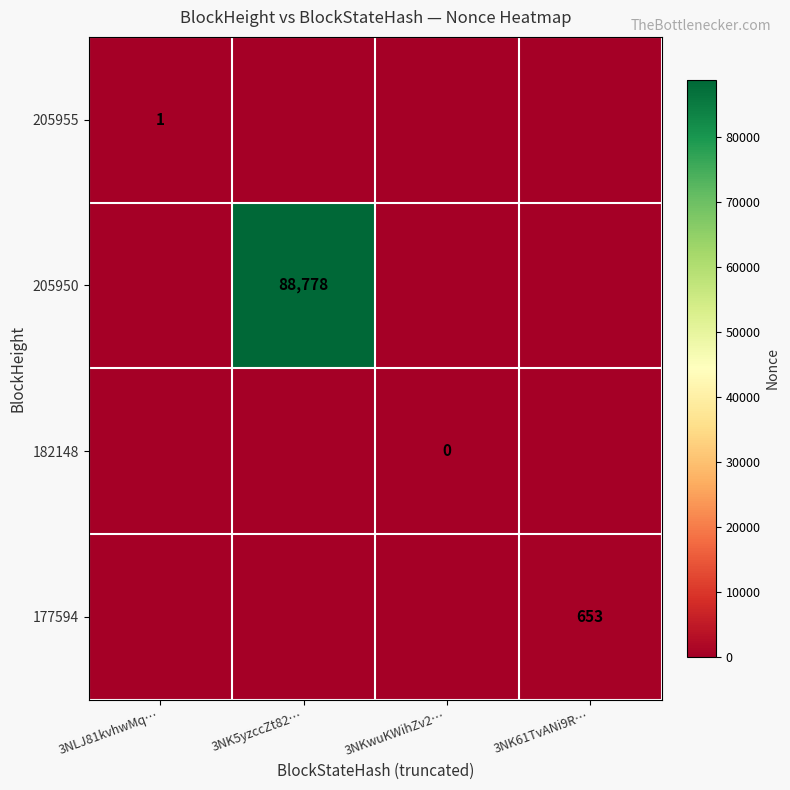

True or false: 205950 has a value of 142960 at 3NK5yzccZt82….

False